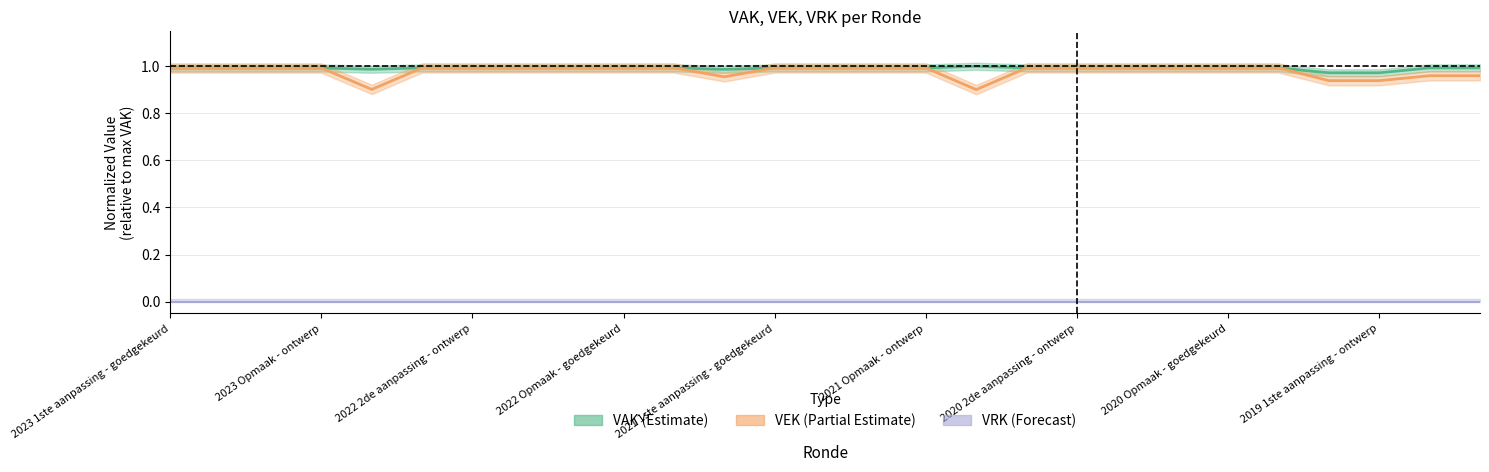

What is the difference between the maximum and minimum values in the VEK series?

0.1